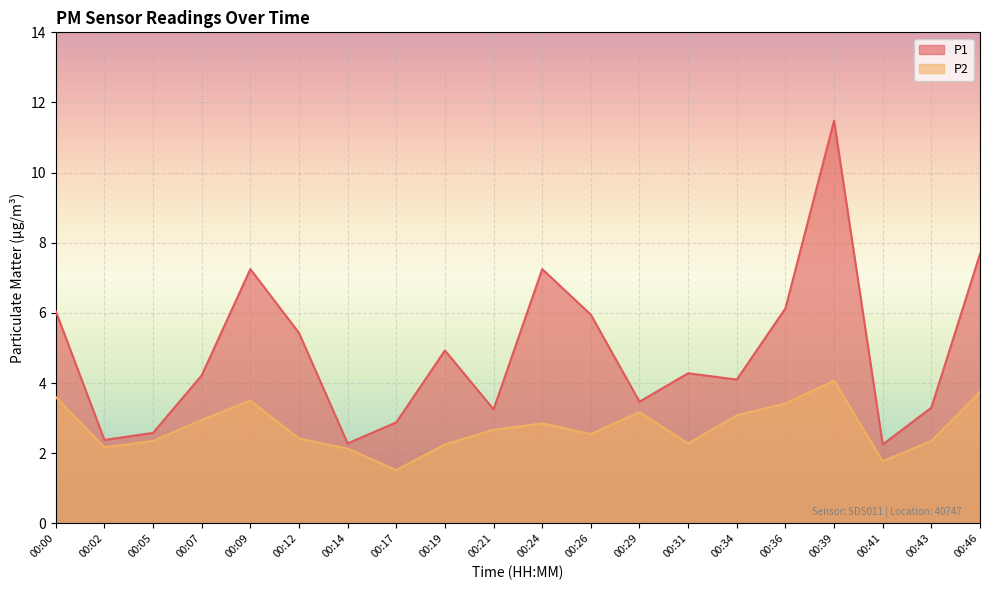

Which series has the largest total across all categories?

P1